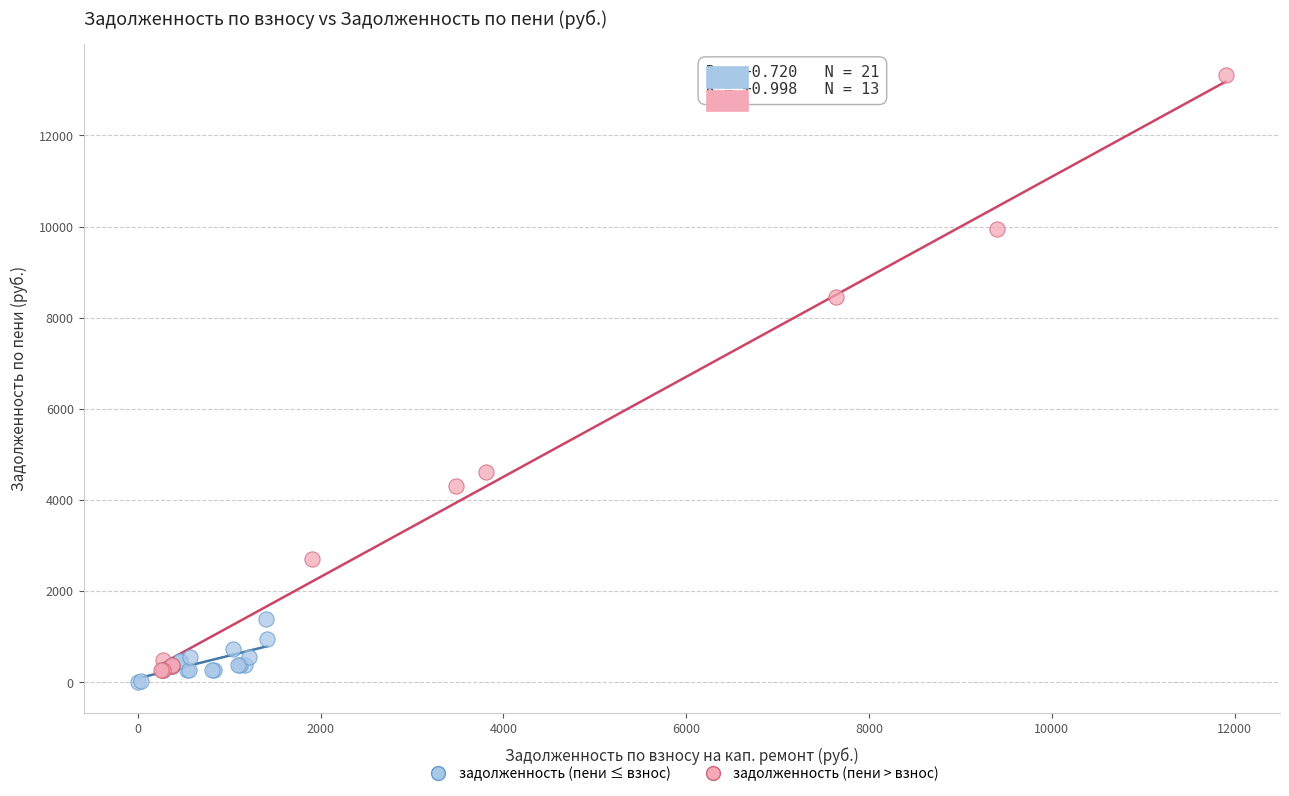

What are all the series names shown in the legend?

задолженность (пени ≤ взнос), задолженность (пени > взнос)